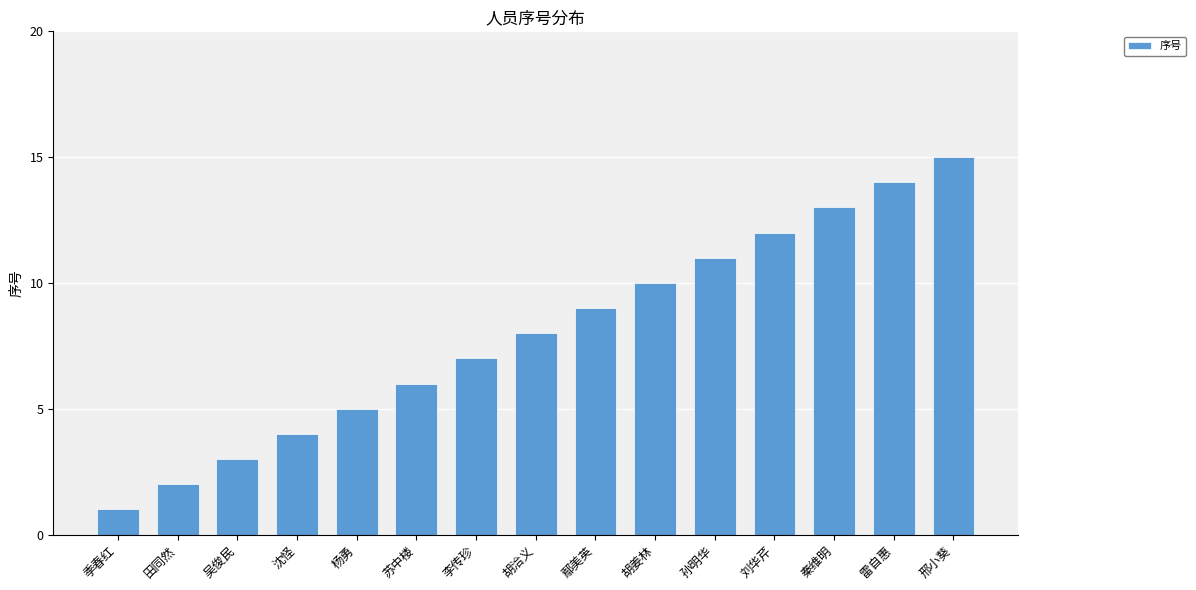

Rank the categories by value from lowest to highest.

季春红, 田同然, 吴俊民, 沈怪, 杨勇, 苏中楼, 李传珍, 胡洽义, 鄢美英, 胡姜林, 孙明华, 刘华芹, 秦维明, 雷自惠, 邢小葵